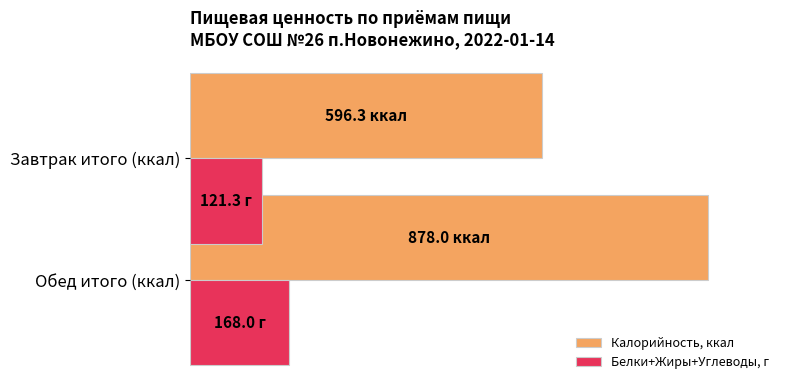

Which series has the largest total across all categories?

Калорийность, ккал